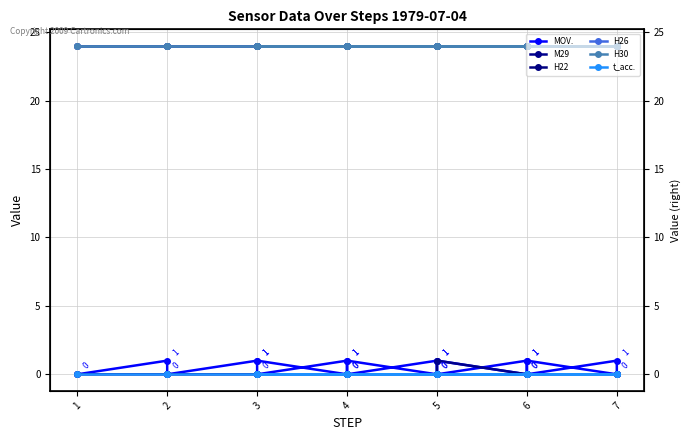

Which category has the lowest value in the H26 series?

1